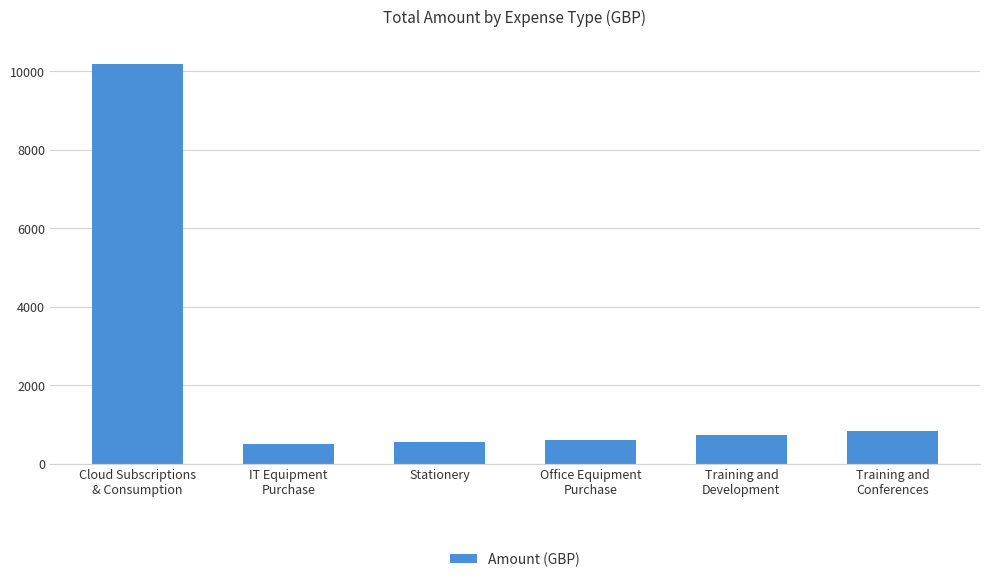

Does the chart contain any negative values?

No